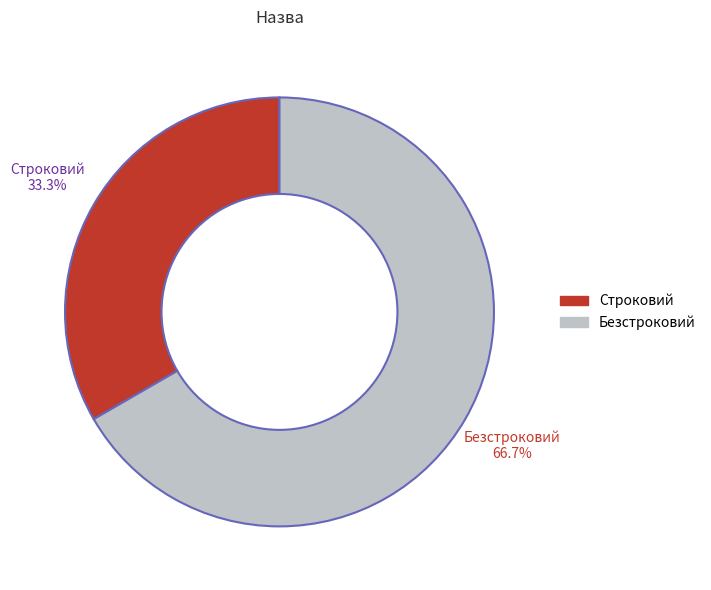

The Безстроковий slice represents 67% of the pie. True or false?

True